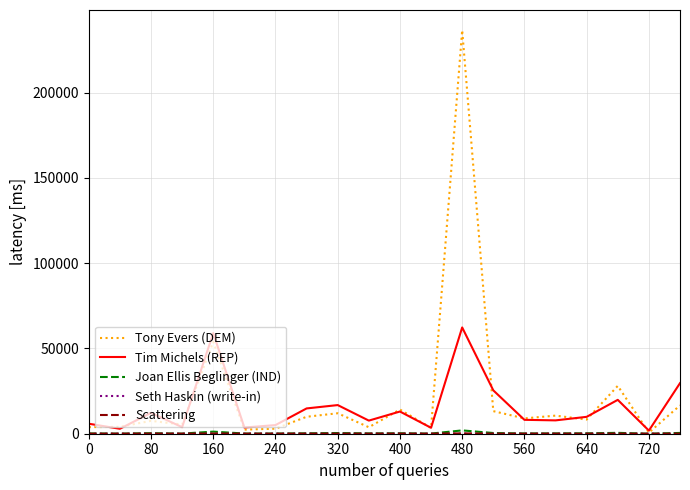

Which series has the widest spread of values?

Tony Evers (DEM)